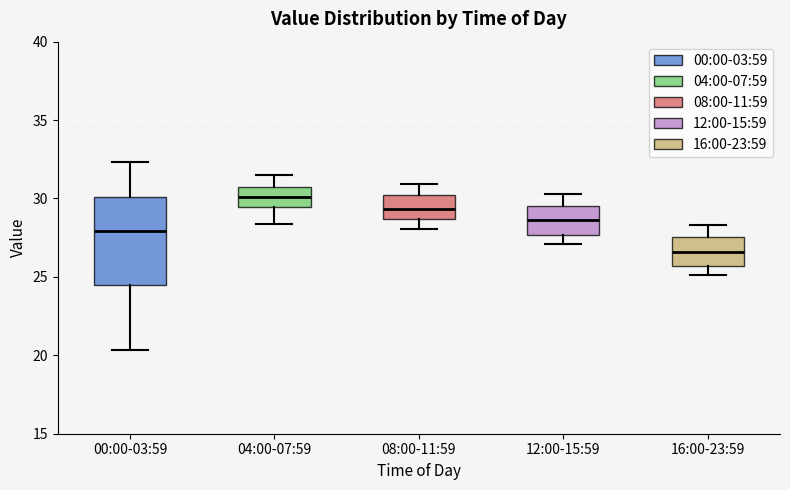

Comparing the boxes themselves (not the whiskers), which one is the tallest?

00:00-03:59